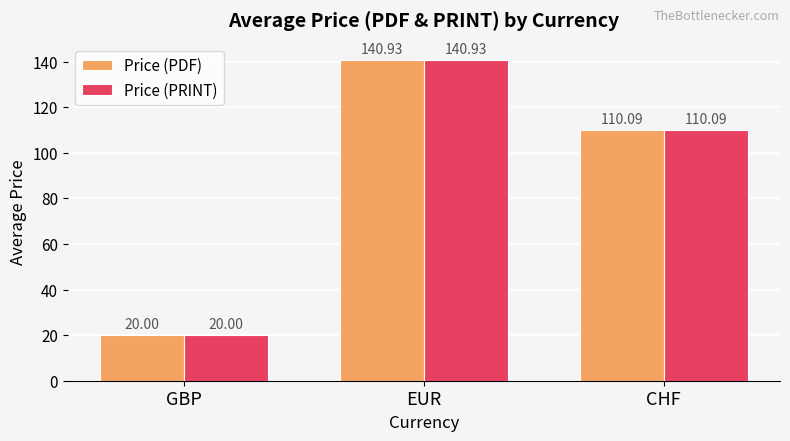

What is the greatest value displayed?

140.9